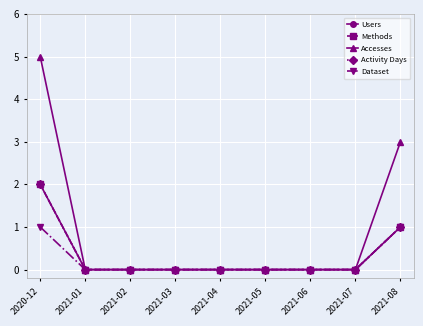

True or false: Users has a value of -1 at 2021-02.

False